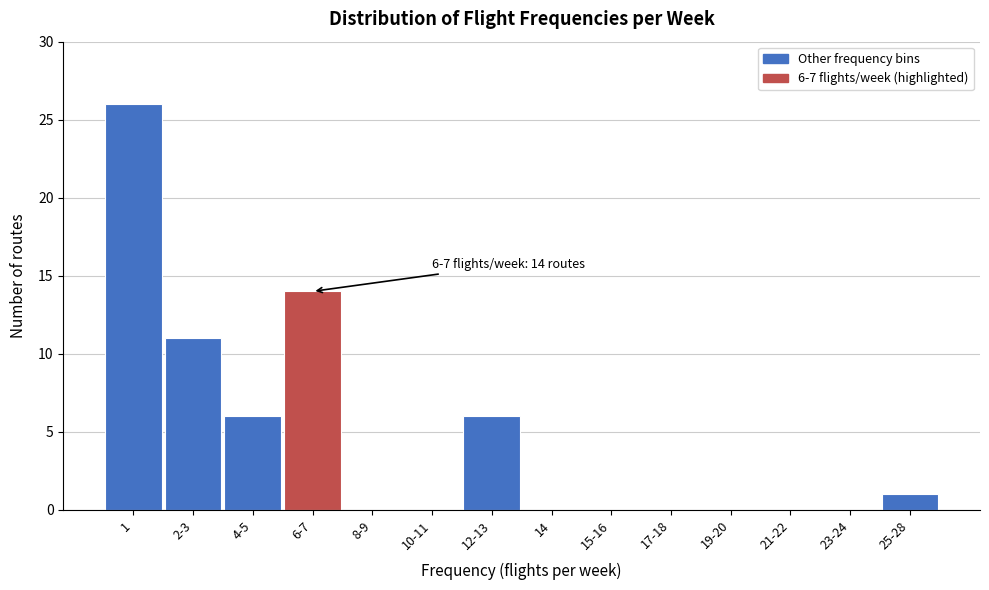

The value at 15-16 is 0. True or false?

True